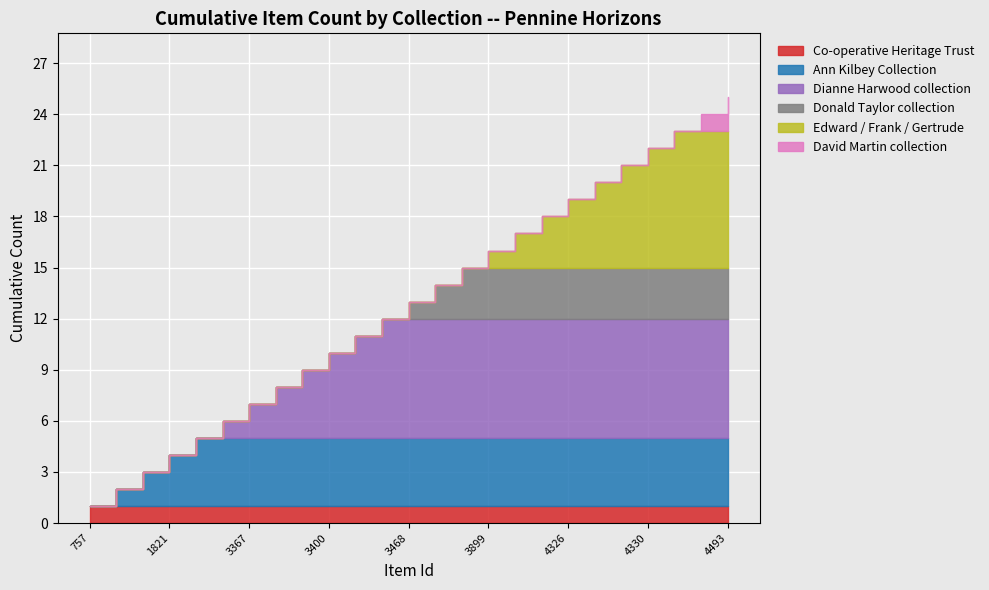

True or false: Donald Taylor collection has more than 2 interior local peaks.

False